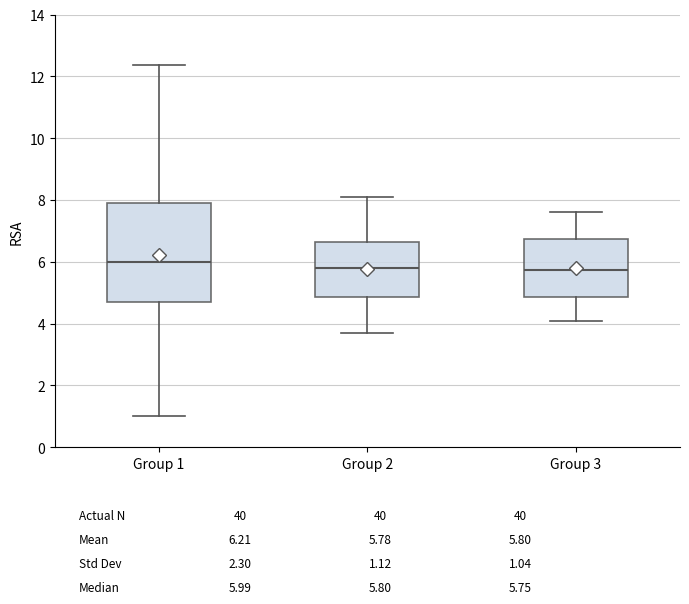

Which box is the tallest, from its lower edge to its upper edge?

Group 1